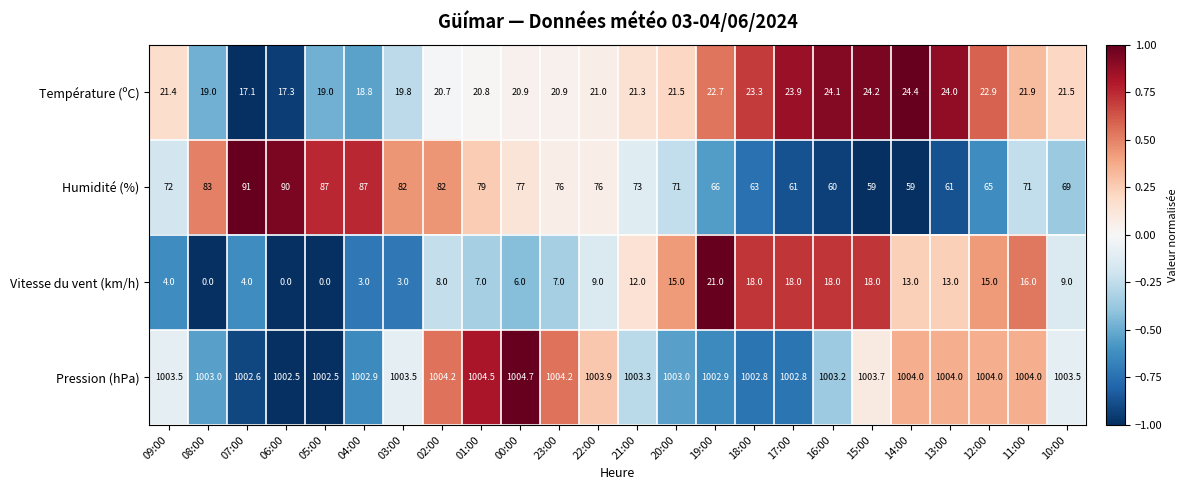

Which series has the largest total across all categories?

Pression (hPa)